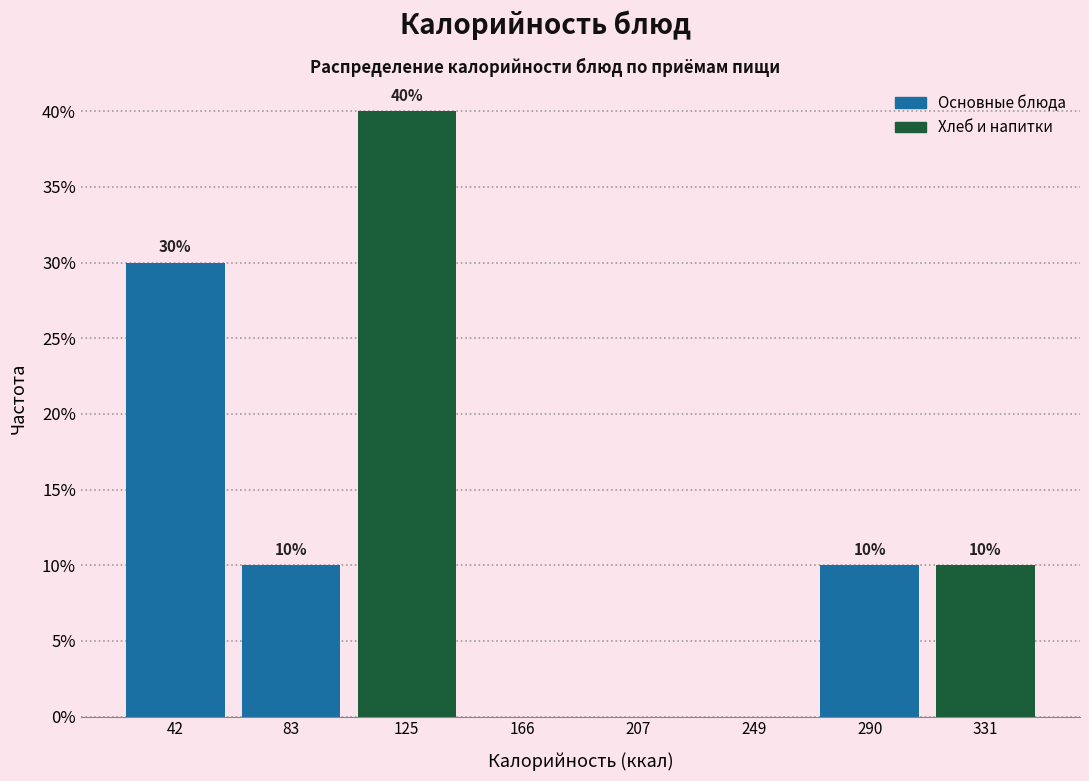

Over which range of the x-axis is the bar tallest?

105 to 145